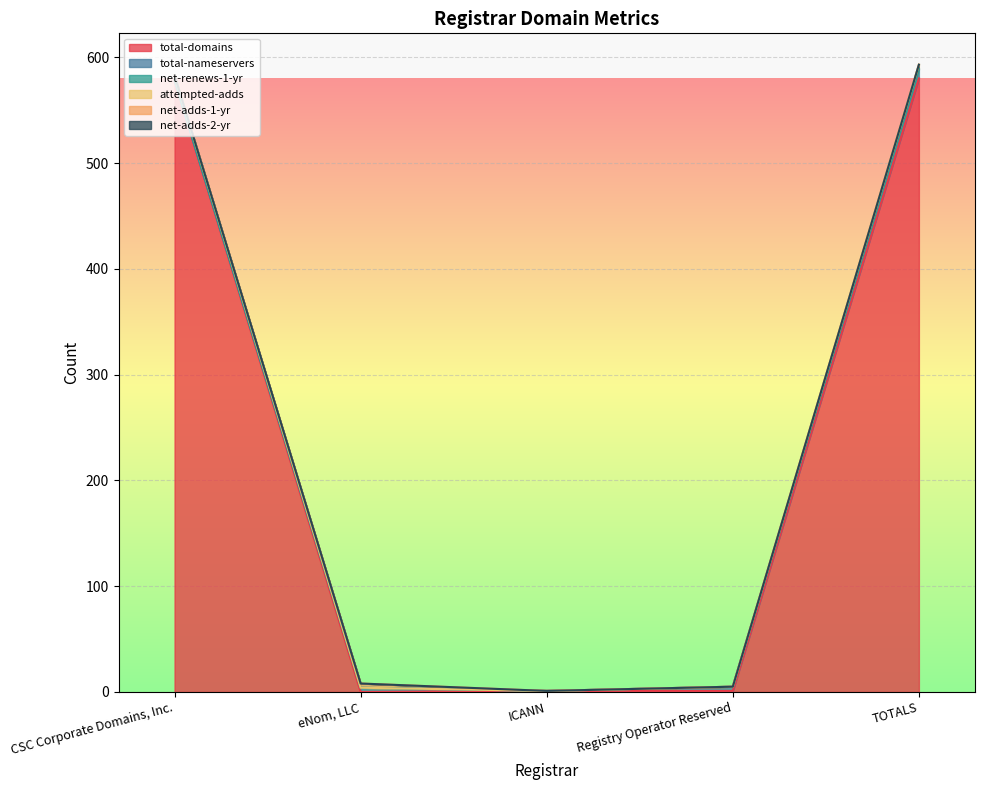

What is the value of the total-domains point at the 4th from the left?

1